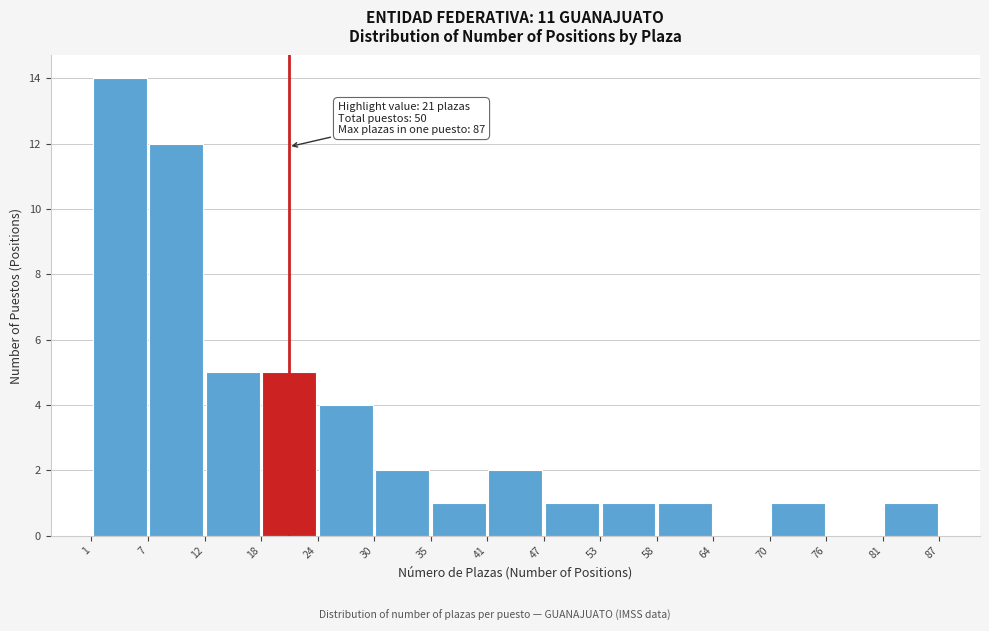

Which range on the x-axis has the tallest bar?

1 to 7